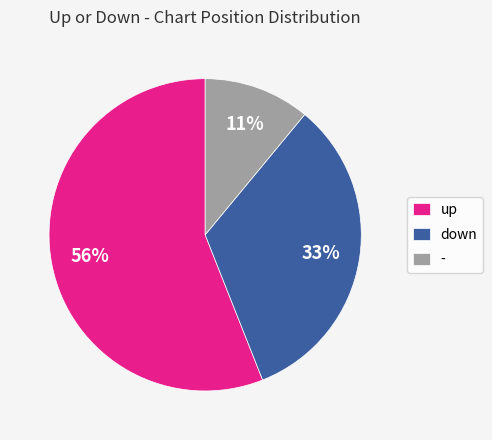

The down slice represents 27% of the pie. True or false?

False